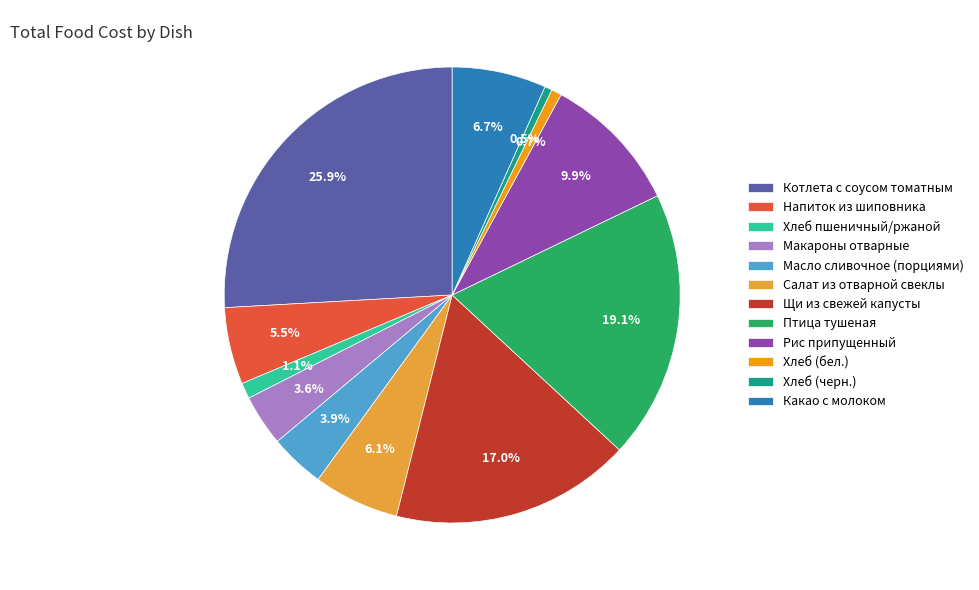

True or false: Хлеб (бел.) accounts for 1% of the total.

True